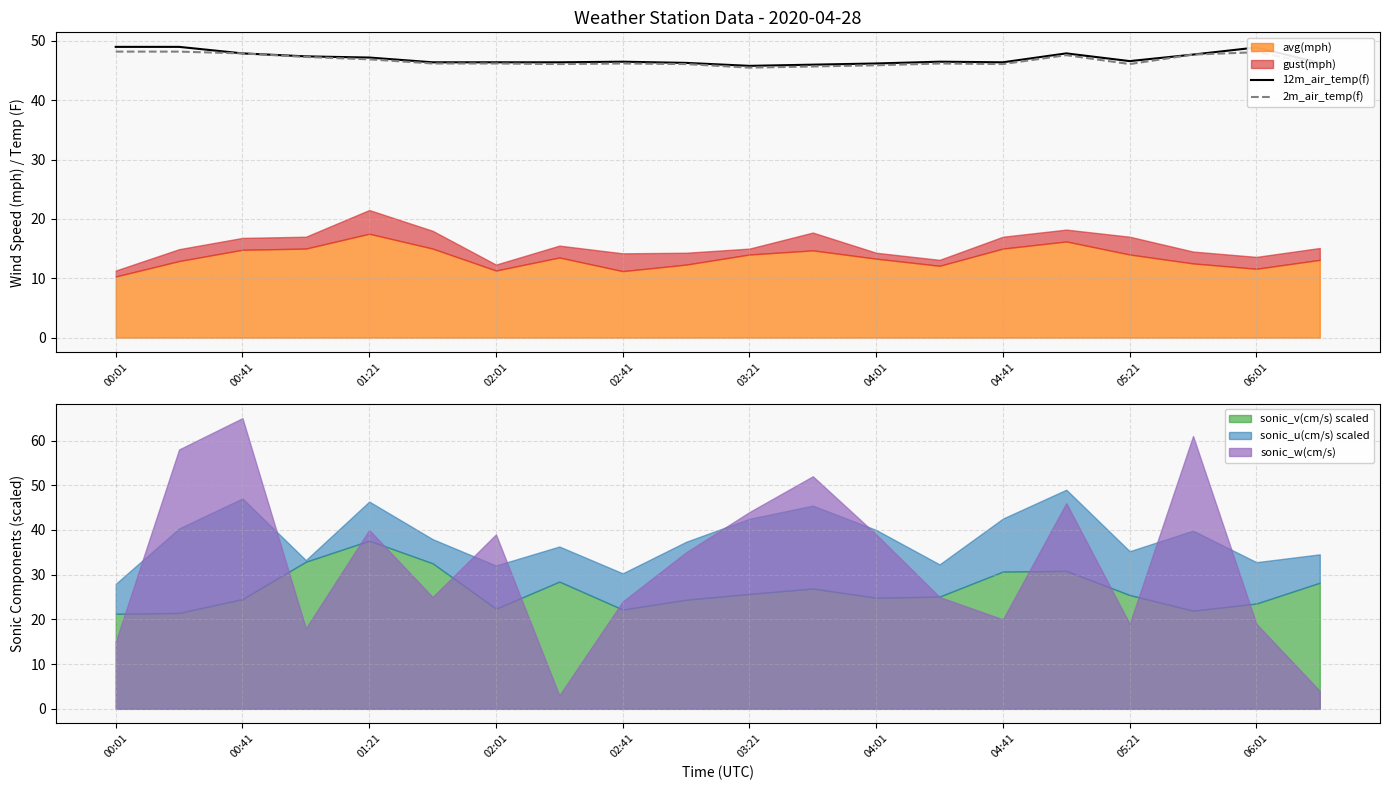

True or false: 2m_air_temp(f) and 12m_air_temp(f) intersect in this chart.

False